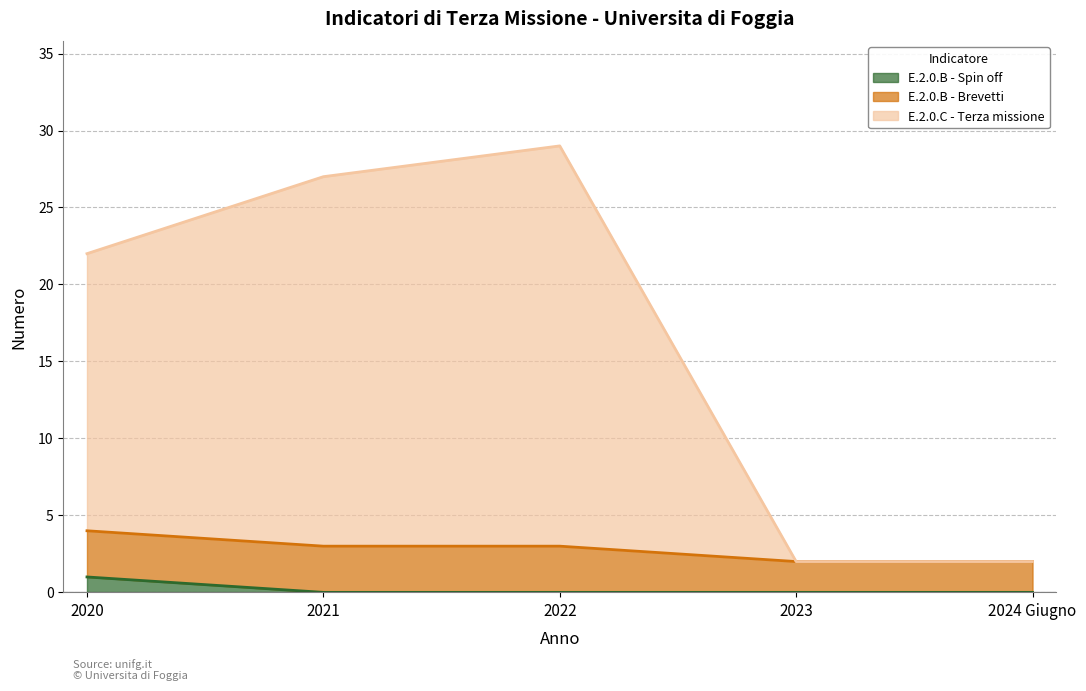

Which label corresponds to the smallest value in the chart?

2021